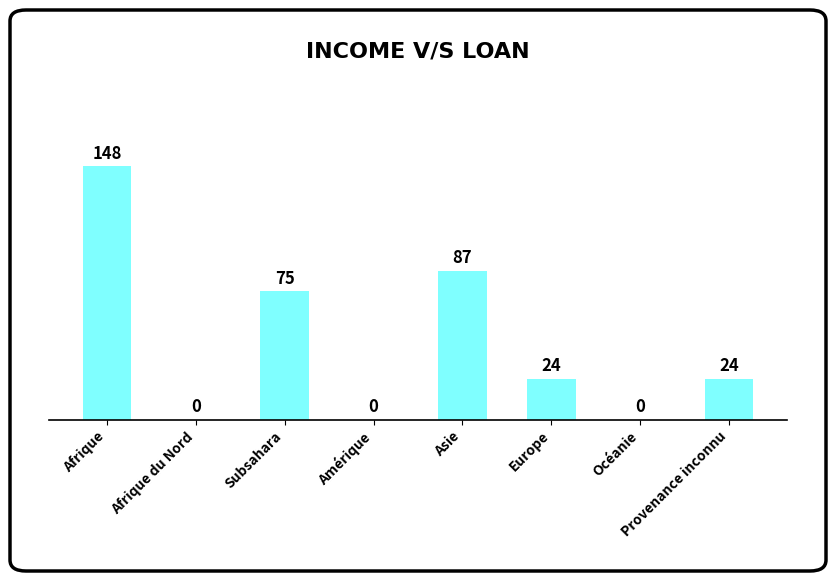

What is the sum of the values at Amérique and Afrique?

148